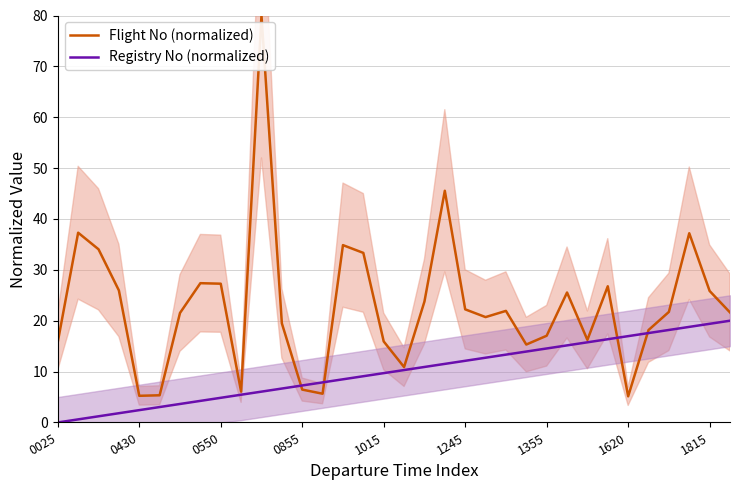

How many series are shown in this chart?

2